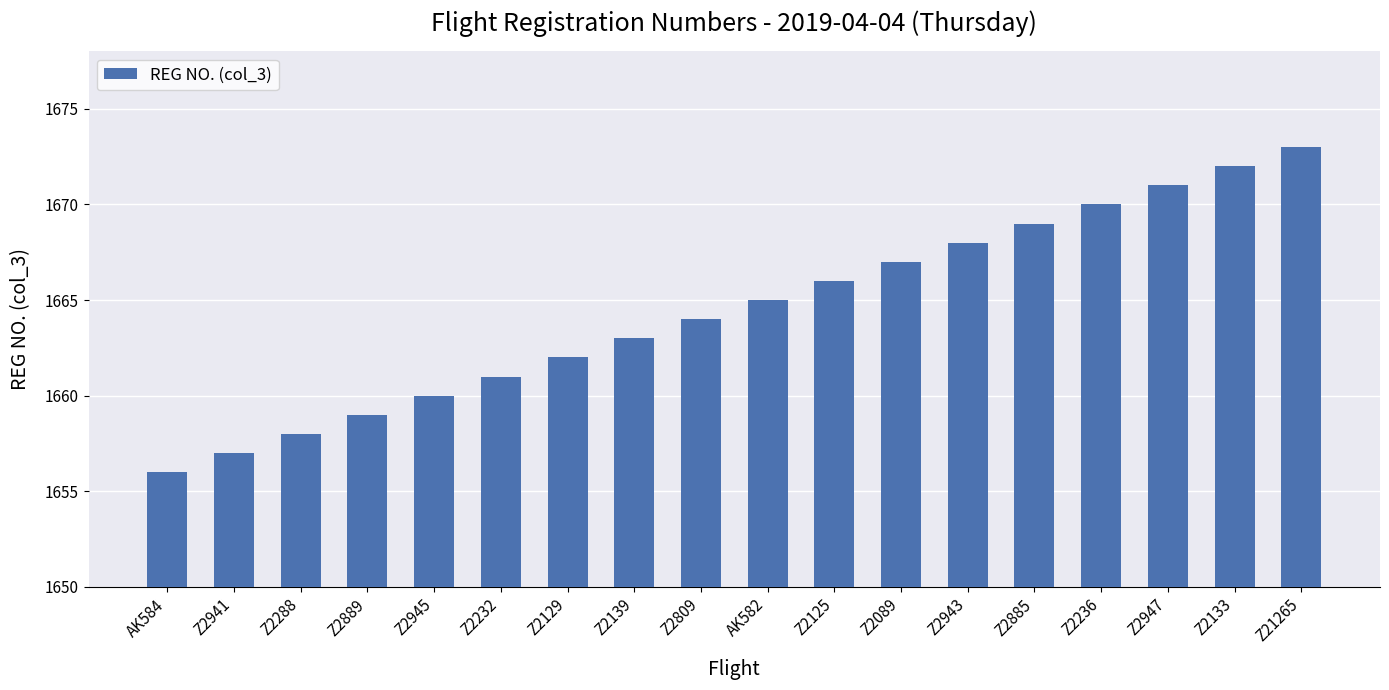

At which category does the chart reach its peak across all series?

Z21265